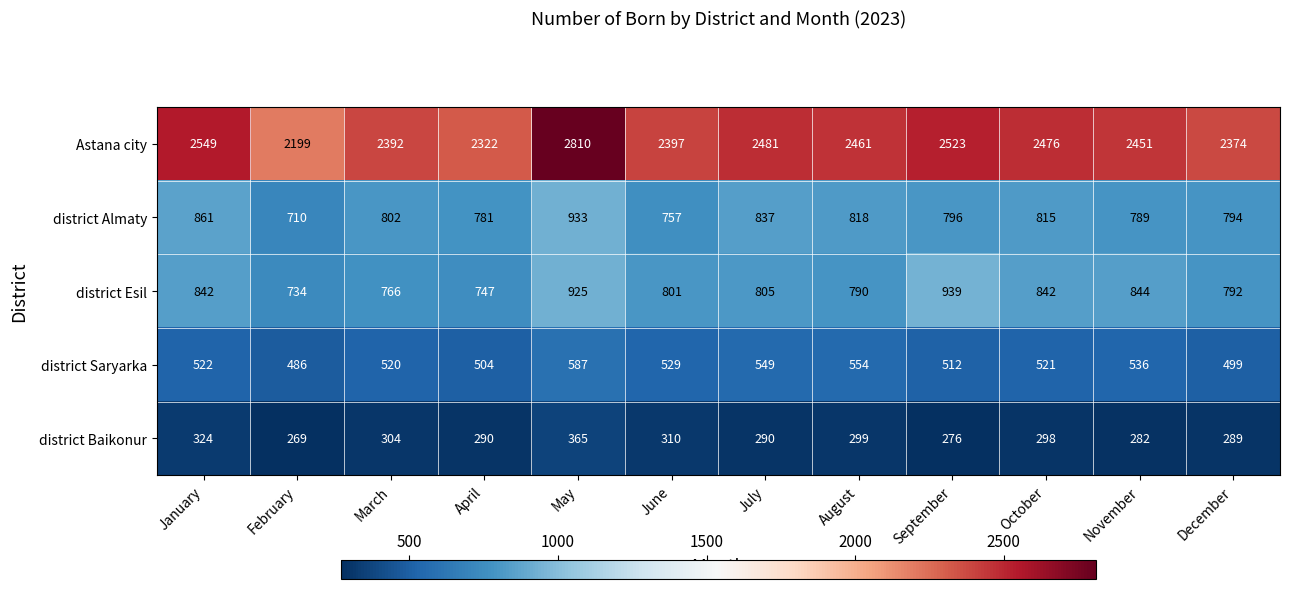

At May, list the series in order from largest to smallest.

Astana city, district Almaty, district Esil, district Saryarka, district Baikonur